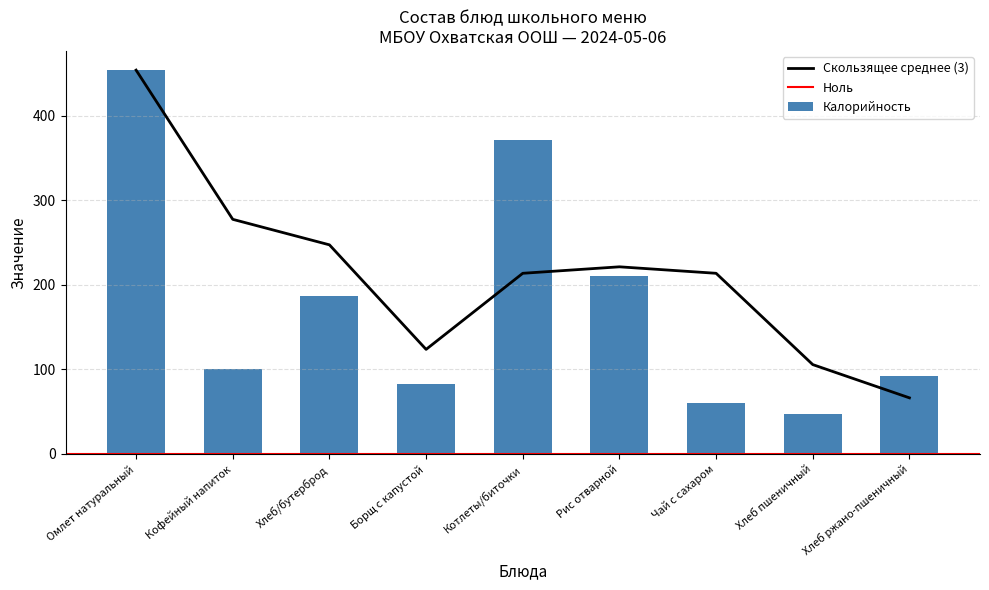

True or false: Скользящее среднее (3) has a value of 371.9 at Котлеты/биточки.

False